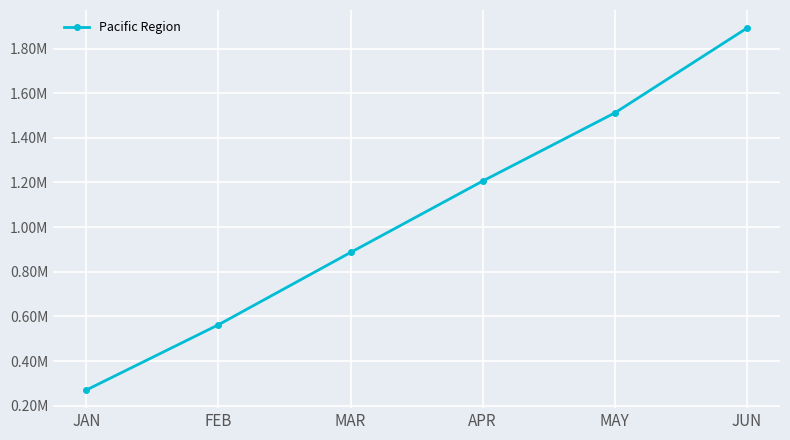

The chart shows a value of 486369.2 at MAR. True or false?

False